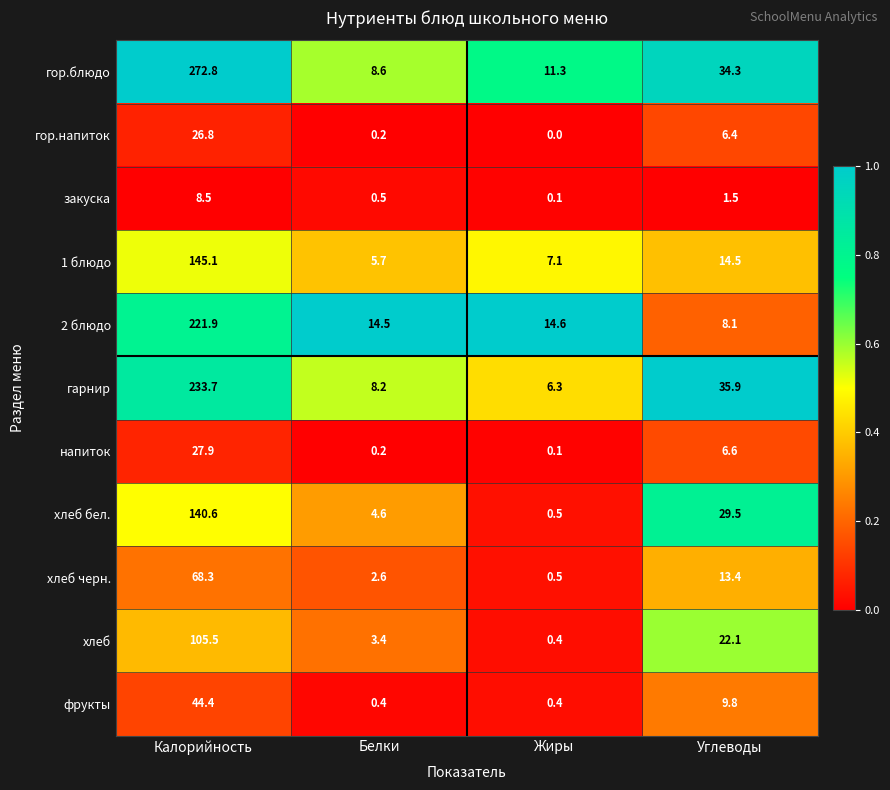

The напиток series shows 3.0 at Углеводы. True or false?

False